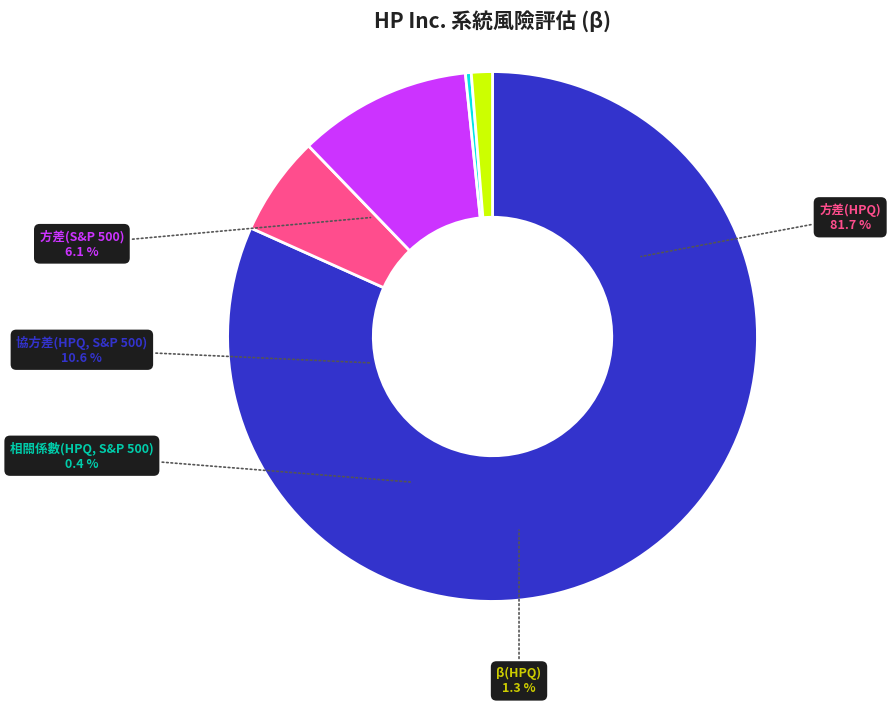

To the nearest percent, what is the difference between the largest and smallest slice percentages?

81%